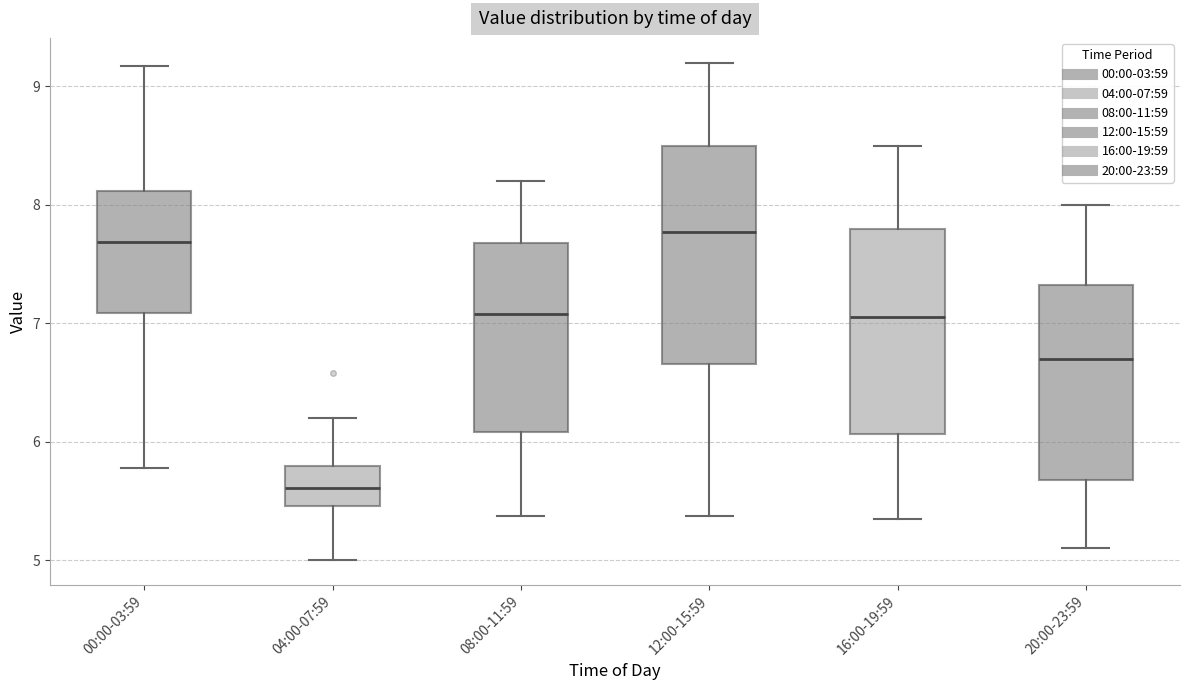

Where does the lower whisker of the box for 16:00-19:59 end on the y-axis? The values are not printed on the chart, so give them approximately, as read against the axis.

5.4